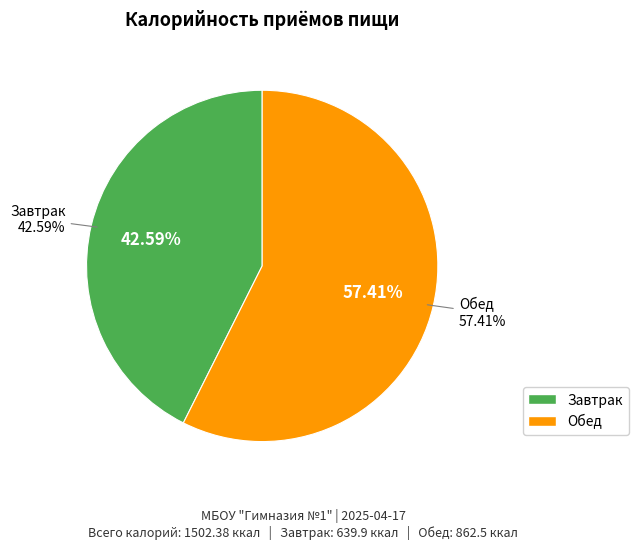

Is it true that Обед is 70% of the pie?

False